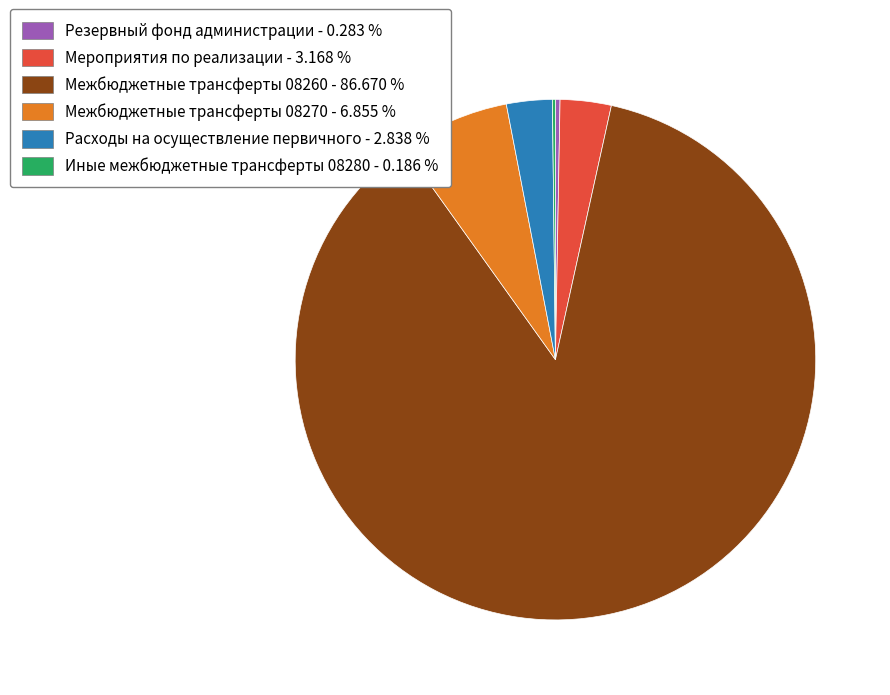

Between Межбюджетные трансферты 08270 and Резервный фонд администрации, which is larger?

Межбюджетные трансферты 08270